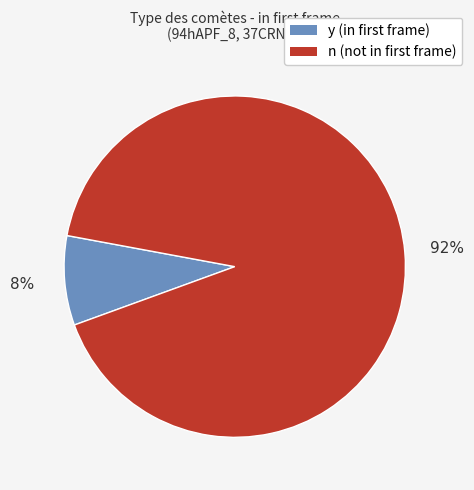

Which category has the biggest portion of the pie?

n